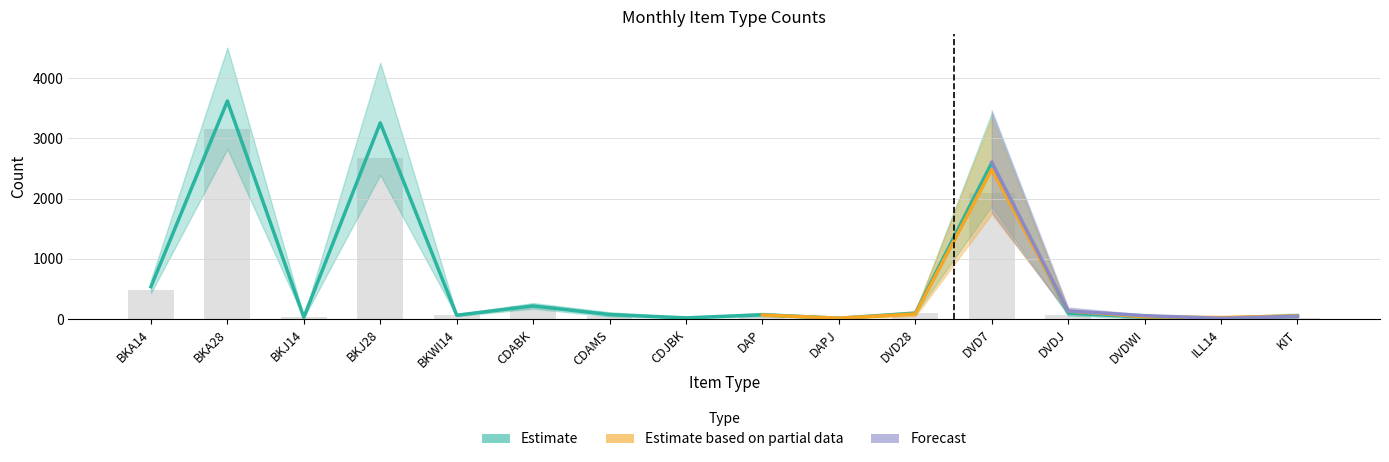

Read the JAN value at DVDJ, to the nearest 10.

70